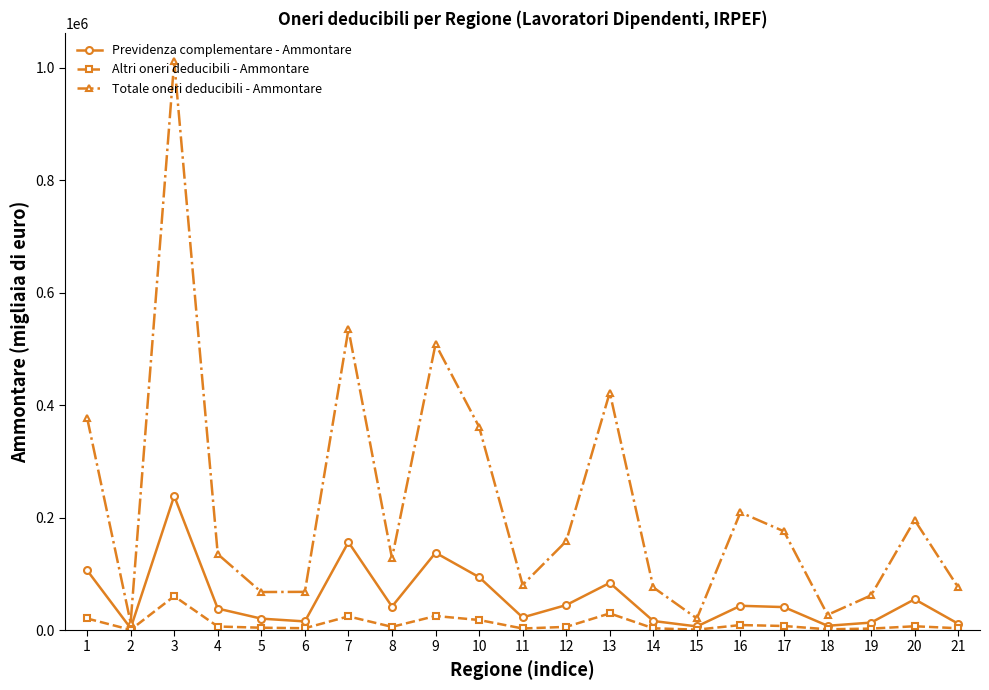

True or false: Previdenza complementare - Ammontare has more than 1 interior local peaks.

True